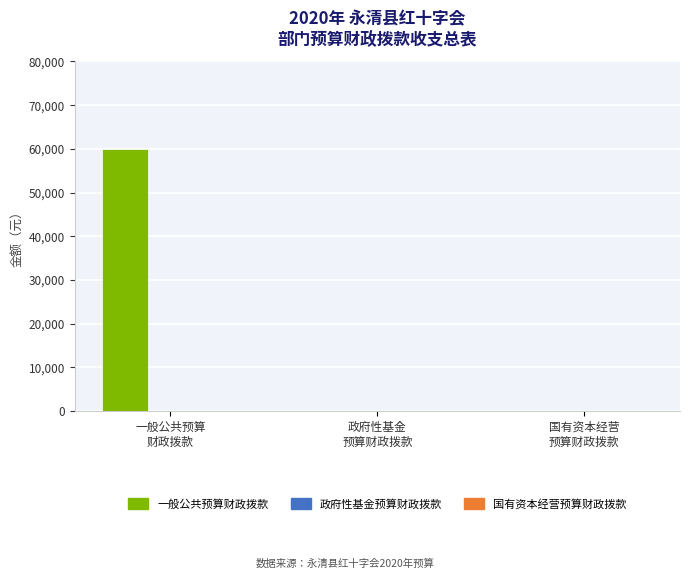

What is the sum of all values?

60000